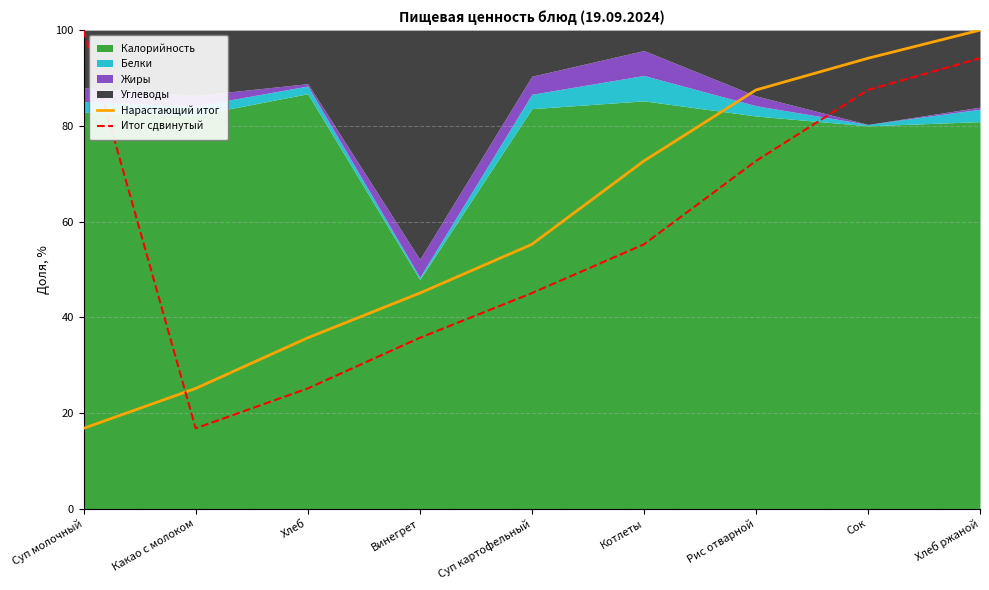

The value of Нарастающий итог at Винегрет is 45.0. True or false?

True